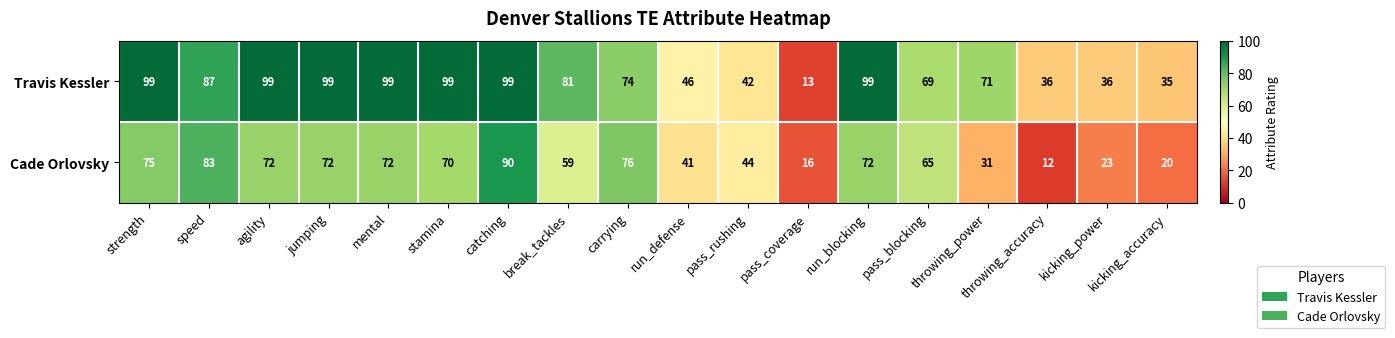

List the series in order of their overall mean, highest first.

Travis Kessler, Cade Orlovsky